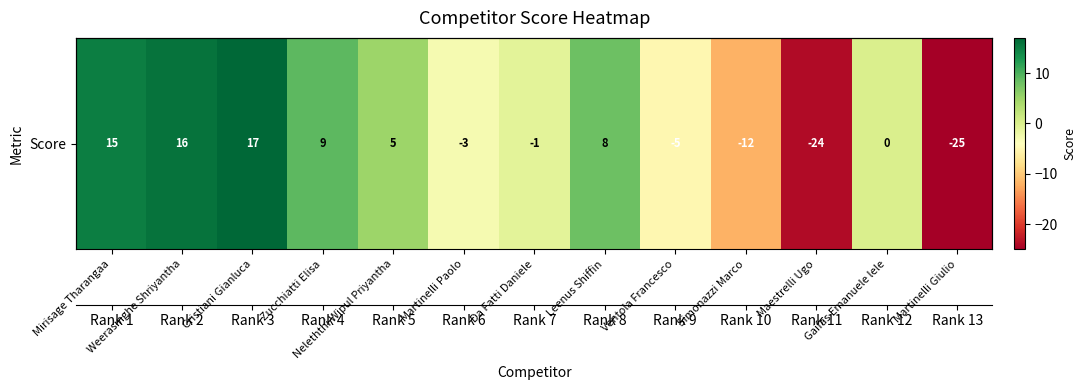

What is the change in value from Martinelli Paolo to Maestrelli Ugo?

-21